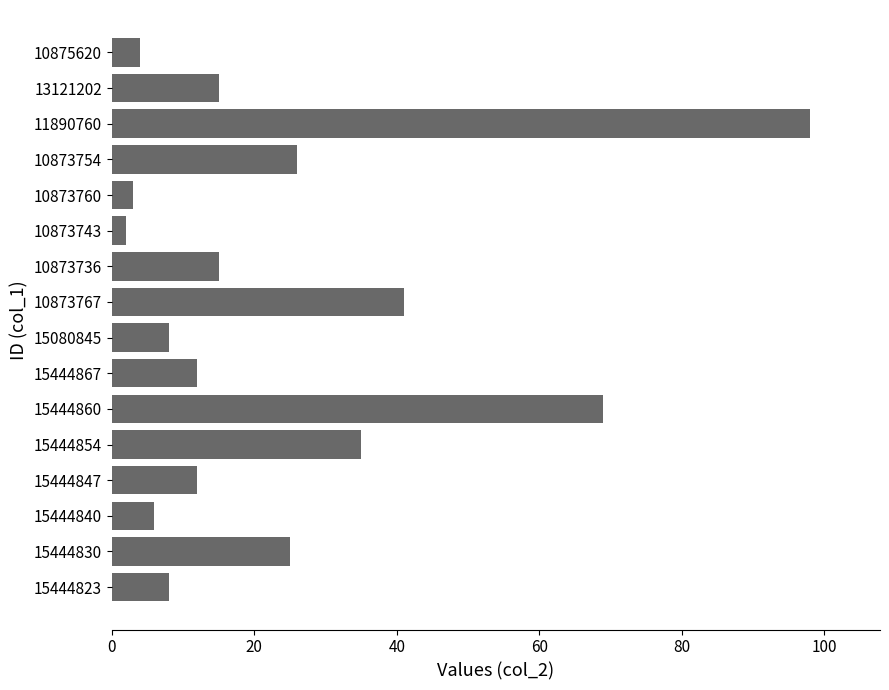

What is the smallest value displayed?

2